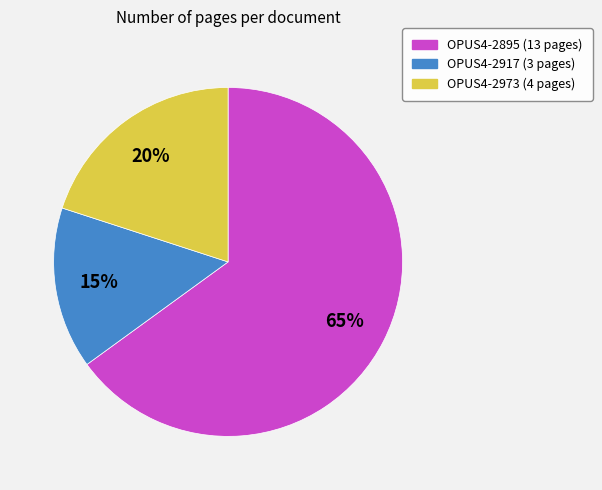

Which category accounts for the majority?

OPUS4-2895